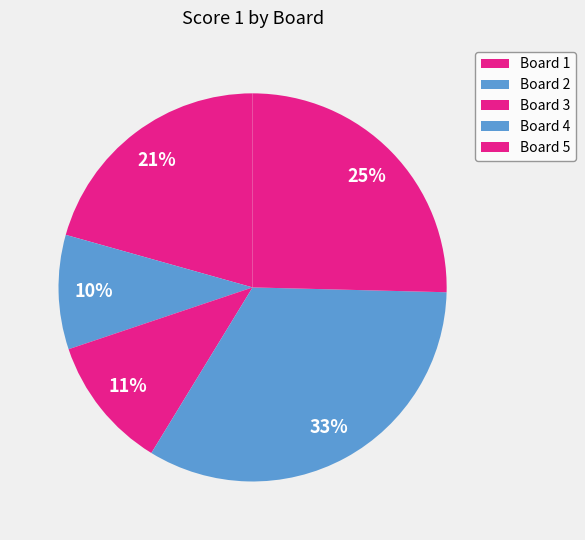

What percentage is the Board 2 slice, to the nearest percent?

10%